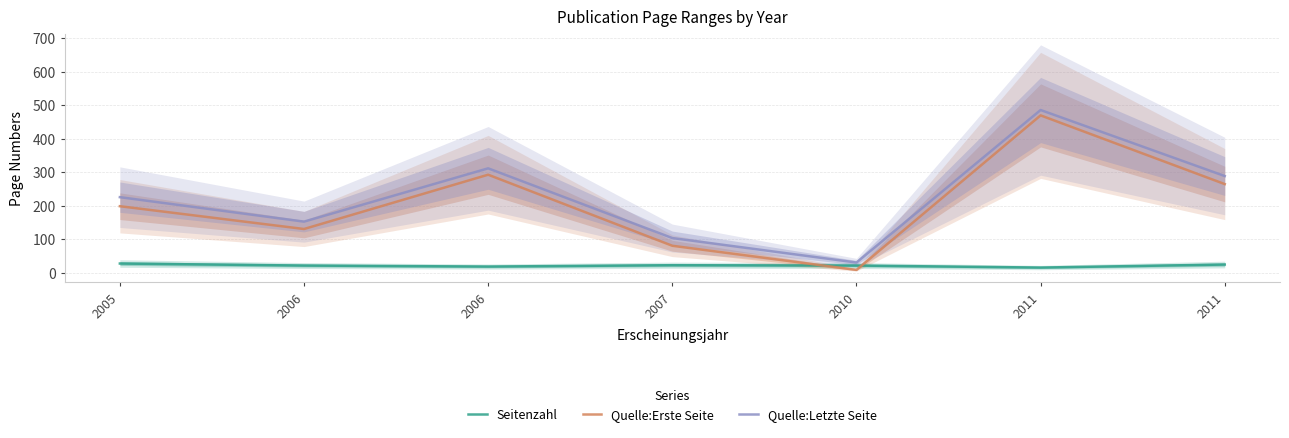

List the series in order of their peak value, lowest first.

Seitenzahl, Quelle:Erste Seite, Quelle:Letzte Seite